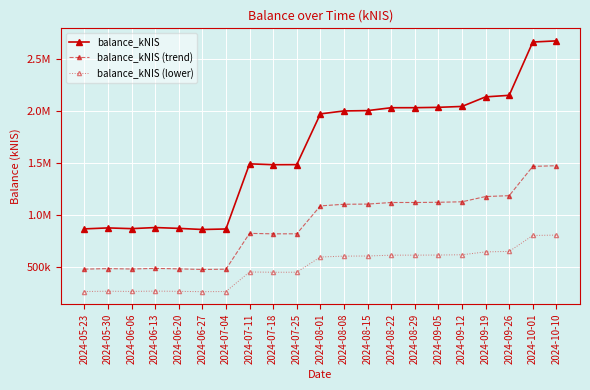

Rank the series by their average value, from lowest to highest.

balance_kNIS (lower), balance_kNIS (trend), balance_kNIS